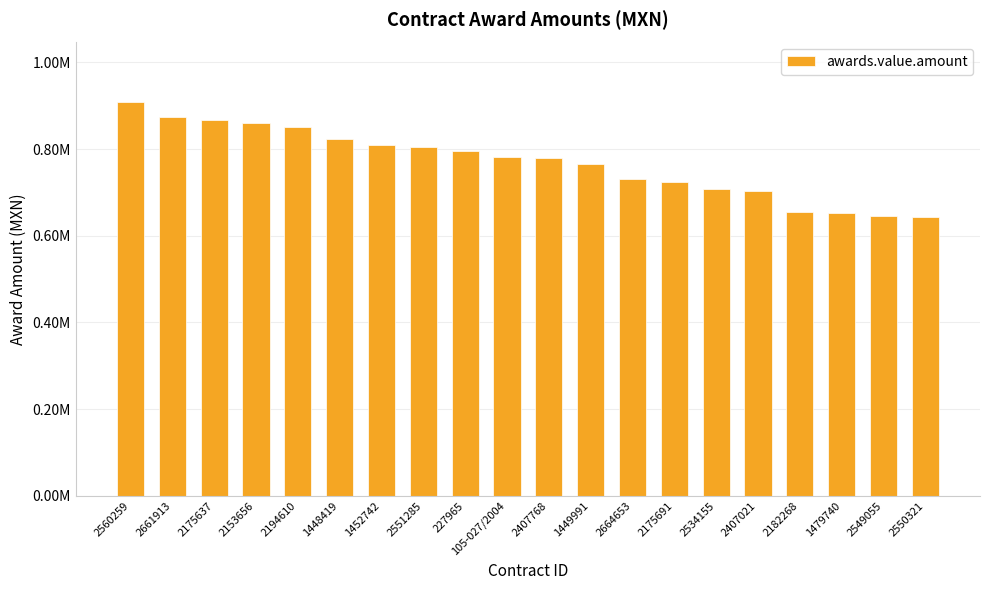

Is it true that the value at 2175637 is 867851.2?

True